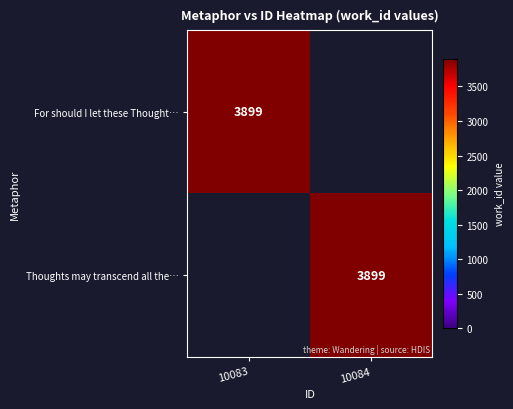

Is it true that For should I let these Thought… equals 3899 at 10083?

True